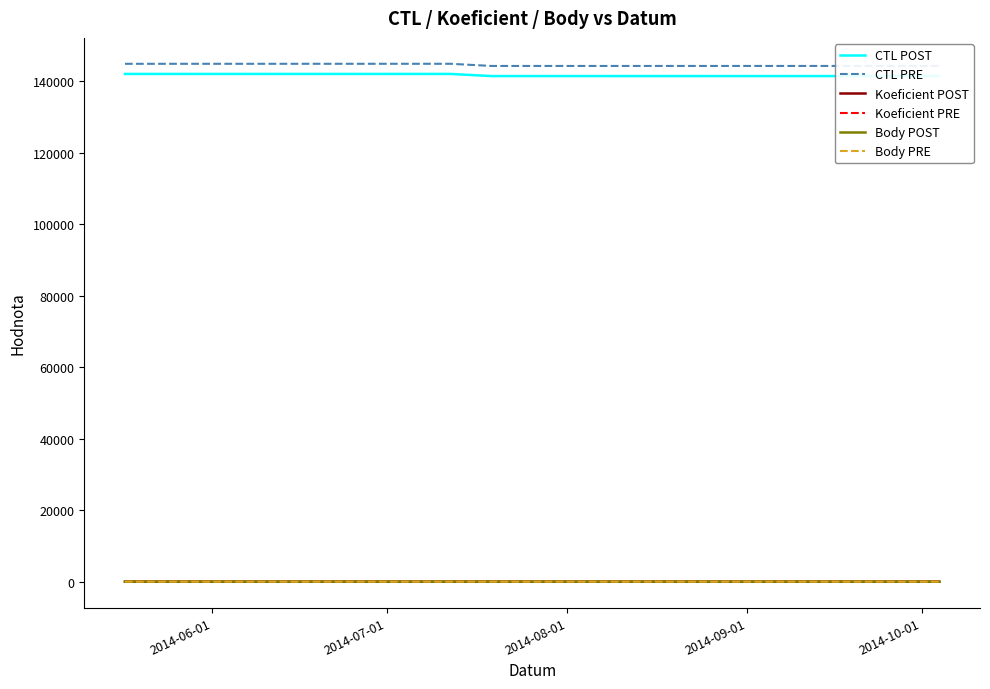

Does the chart have visible grid lines?

No